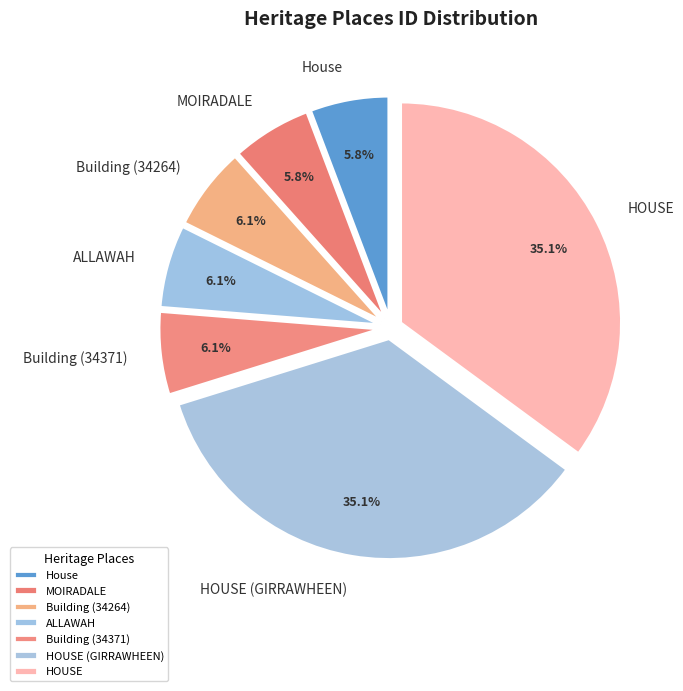

Does House represent more than half of the total?

No